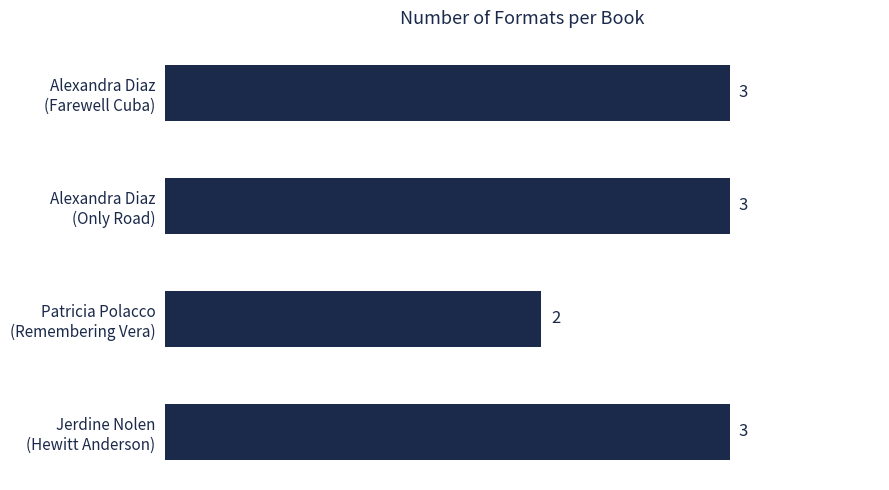

What is the average value?

3